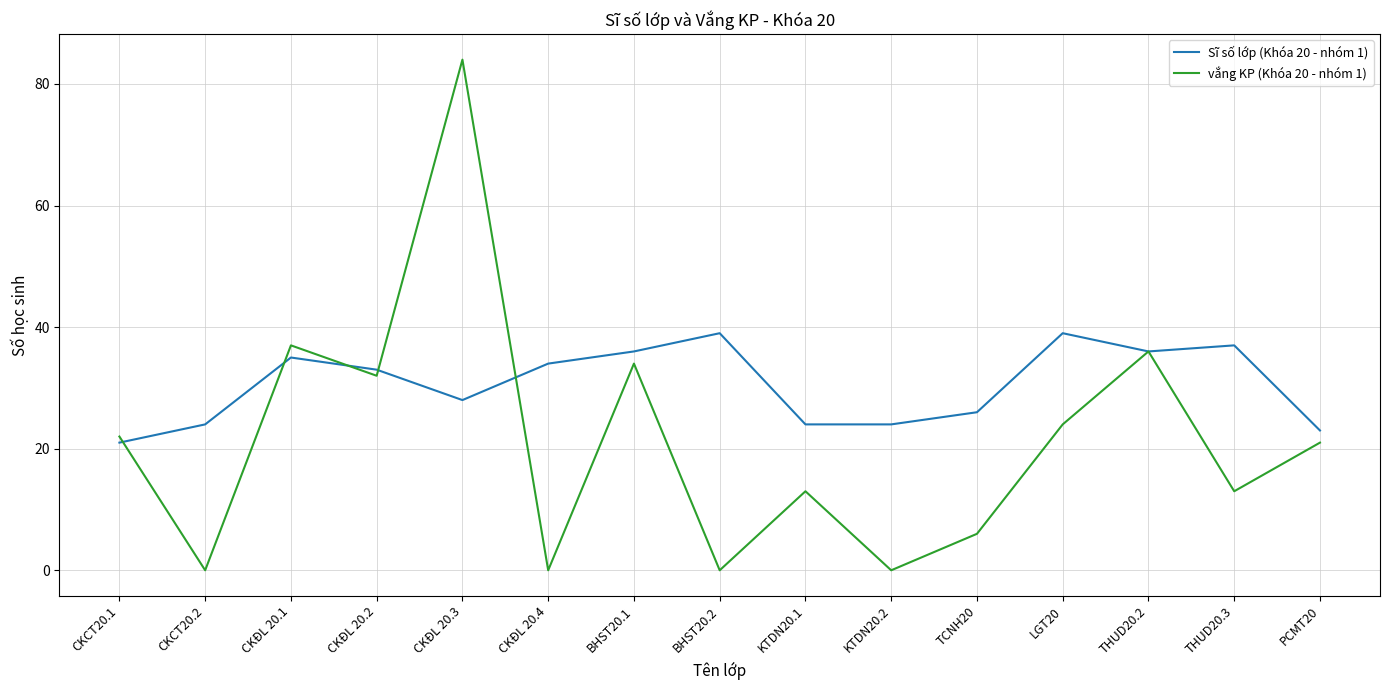

Rank the series by their average value, from lowest to highest.

vắng KP (Khóa 20 - nhóm 1), Sĩ số lớp (Khóa 20 - nhóm 1)